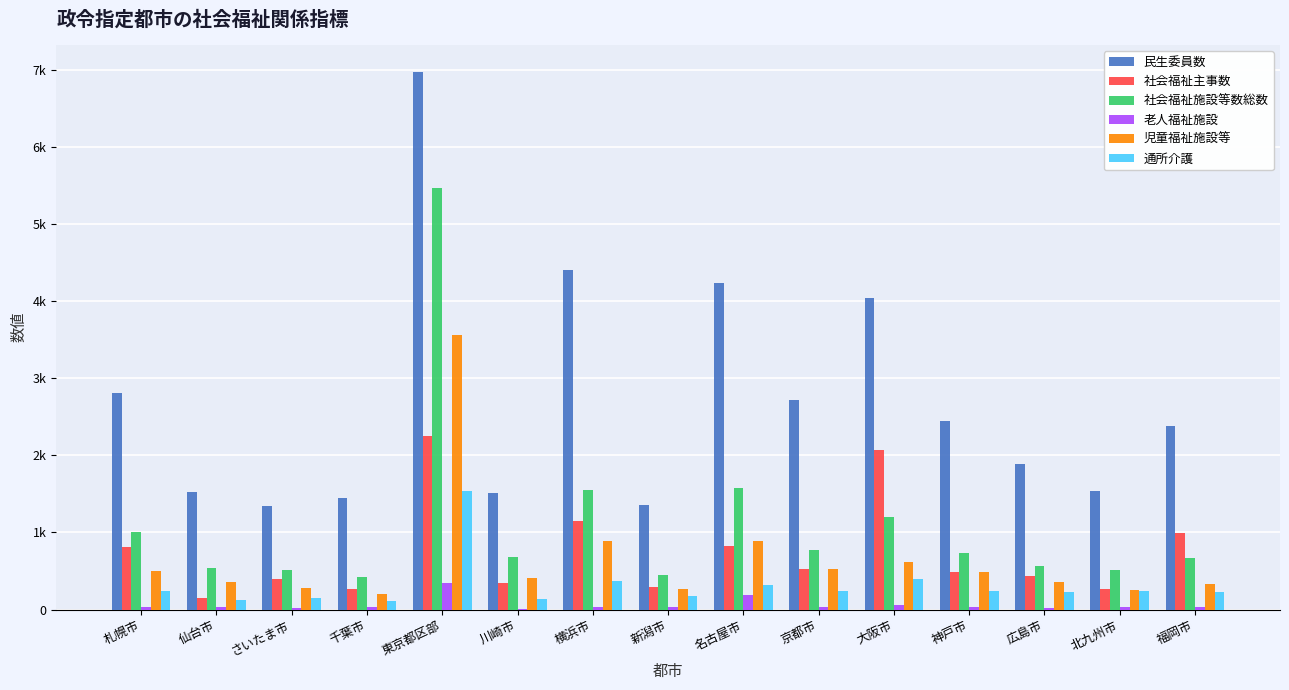

What is the difference between the maximum and minimum values in the 児童福祉施設等 series?

3364